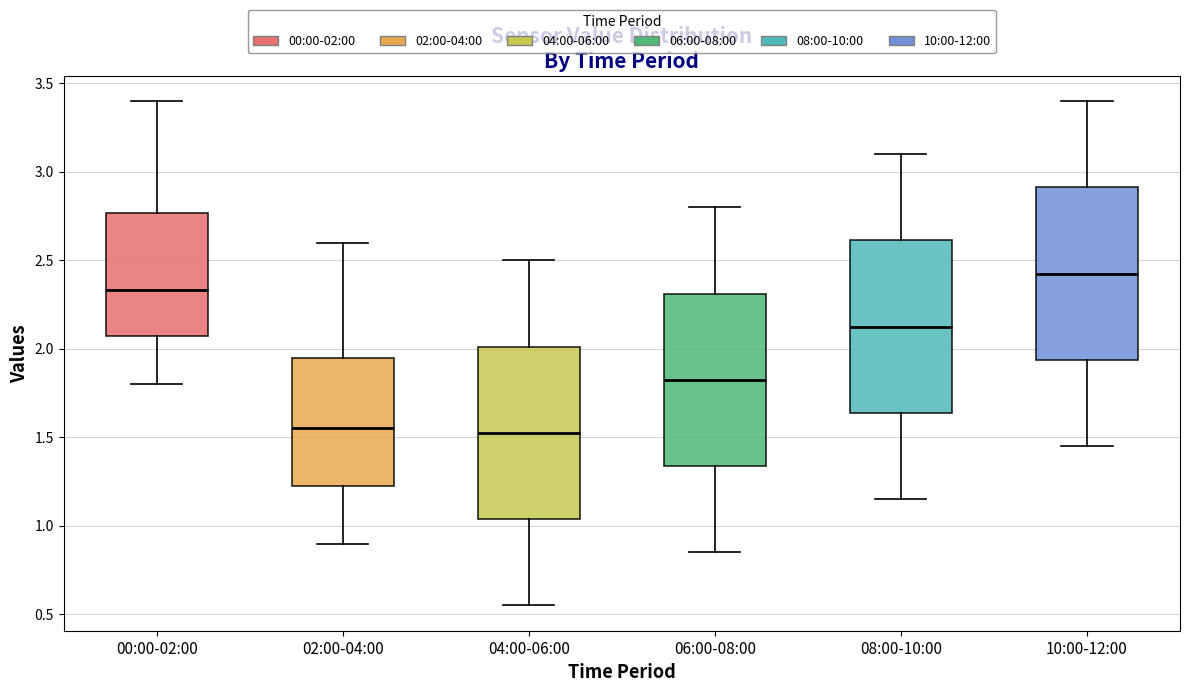

Reading left to right, transcribe this box plot: for each box, give where its median line is, the range the box spans, and where its two whiskers end, as read against the y-axis. The values are not printed on the chart, so give them approximately, as read against the axis.

00:00-02:00: median 2.35, box 2.05 to 2.75, whiskers 1.80 to 3.40
02:00-04:00: median 1.55, box 1.20 to 1.95, whiskers 0.90 to 2.60
04:00-06:00: median 1.55, box 1.05 to 2.00, whiskers 0.55 to 2.50
06:00-08:00: median 1.85, box 1.35 to 2.30, whiskers 0.85 to 2.80
08:00-10:00: median 2.15, box 1.65 to 2.60, whiskers 1.15 to 3.10
10:00-12:00: median 2.45, box 1.95 to 2.90, whiskers 1.45 to 3.40